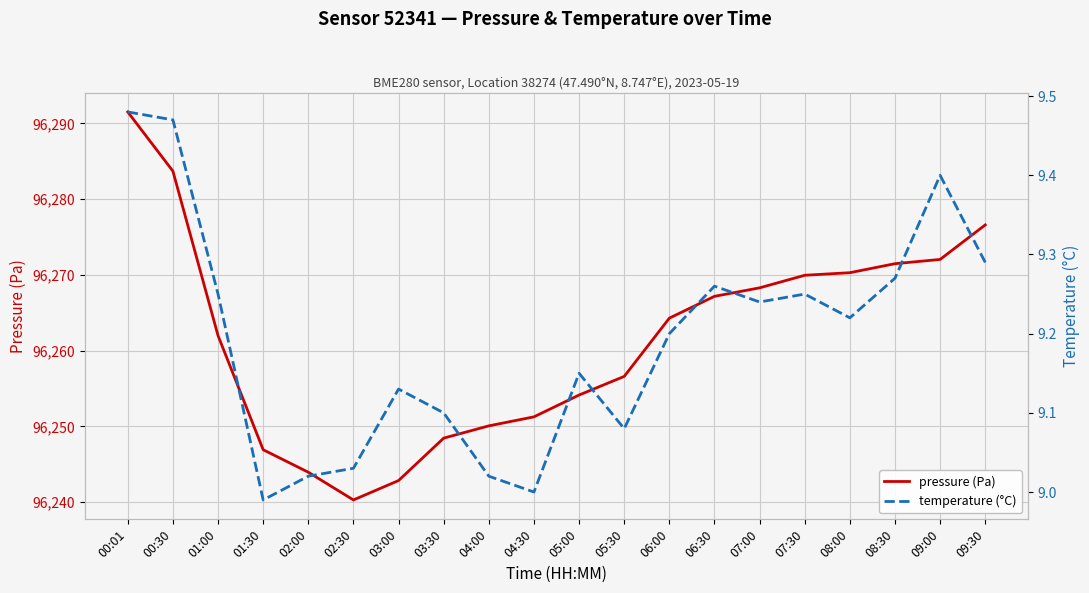

Which category has the highest value across all series?

00:01